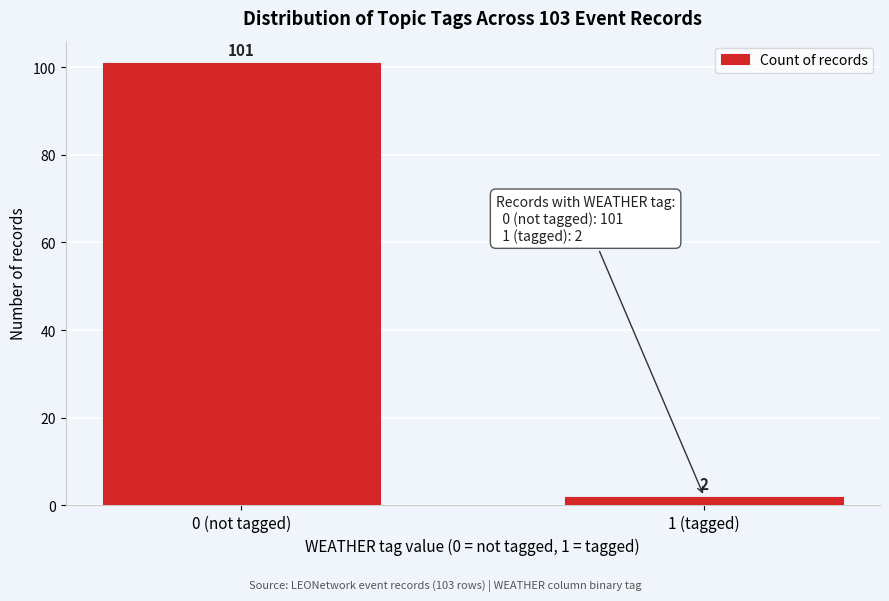

Reading right to left, list all the values displayed in this chart.

1 (tagged)=2	0 (not tagged)=101